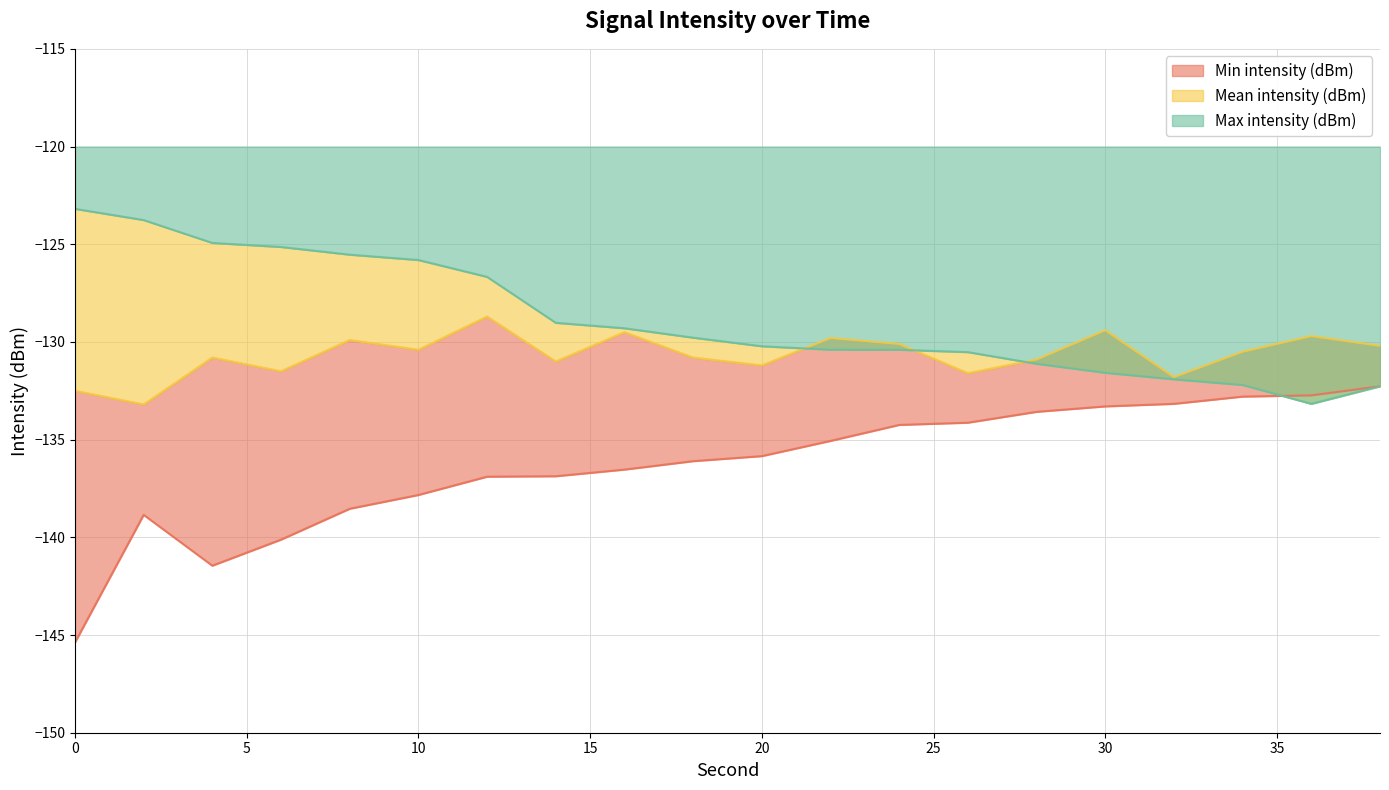

Between 28 and 0, which is larger?

28